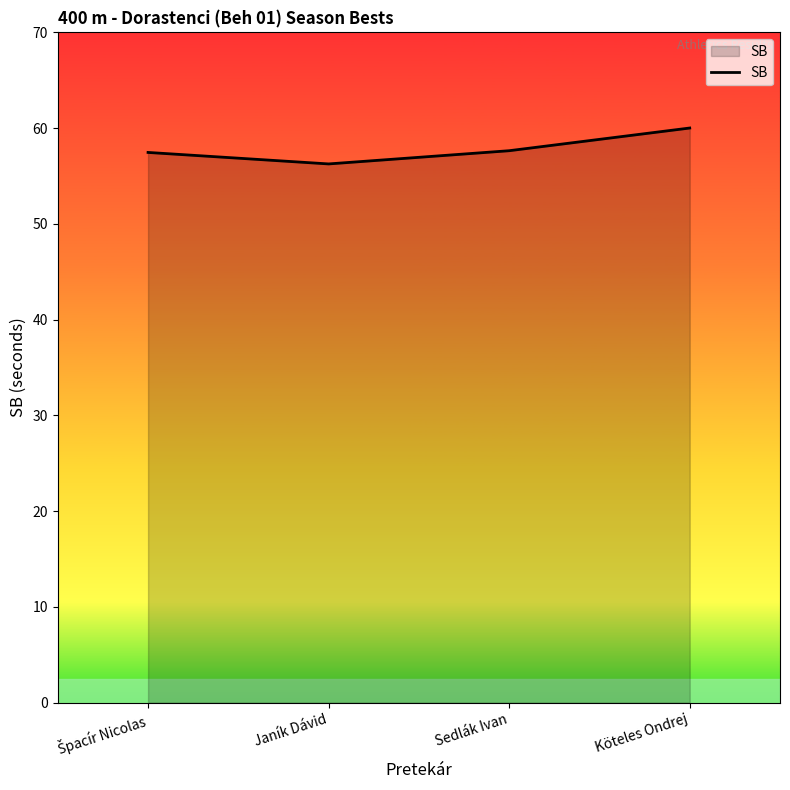

True or false: the data shows 91.9 at Köteles Ondrej.

False